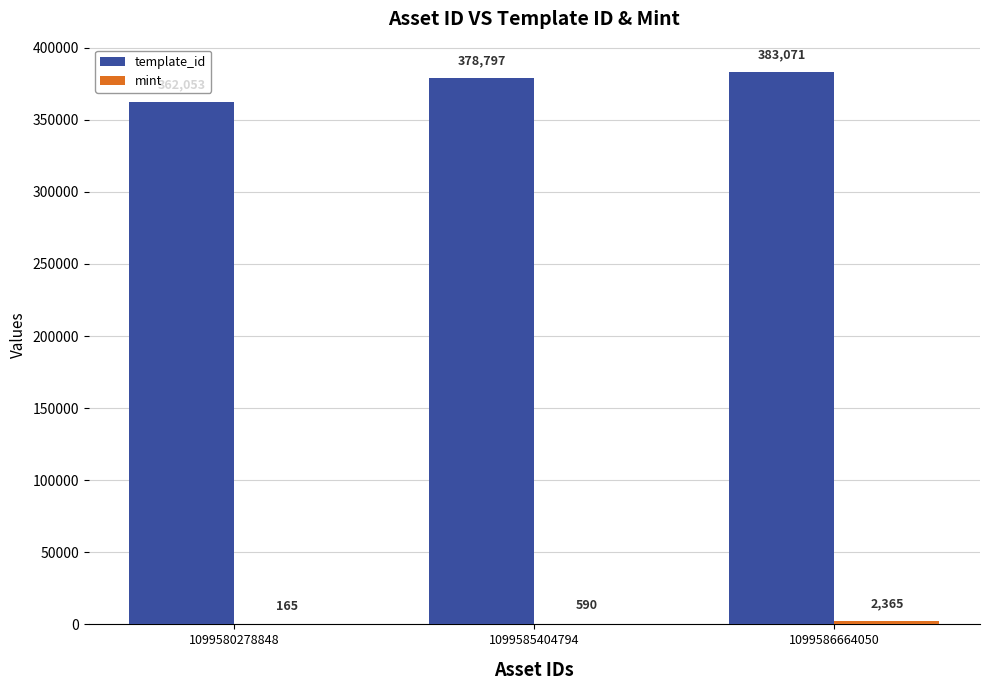

At which category is the sum across all series the highest?

1099586664050